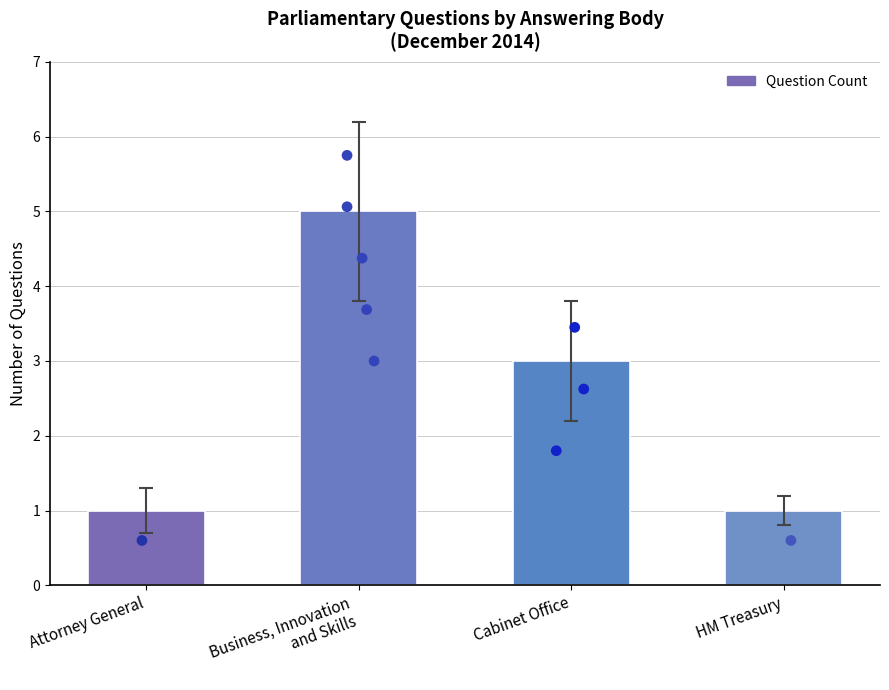

Which has a higher value, HM Treasury or Attorney General?

HM Treasury